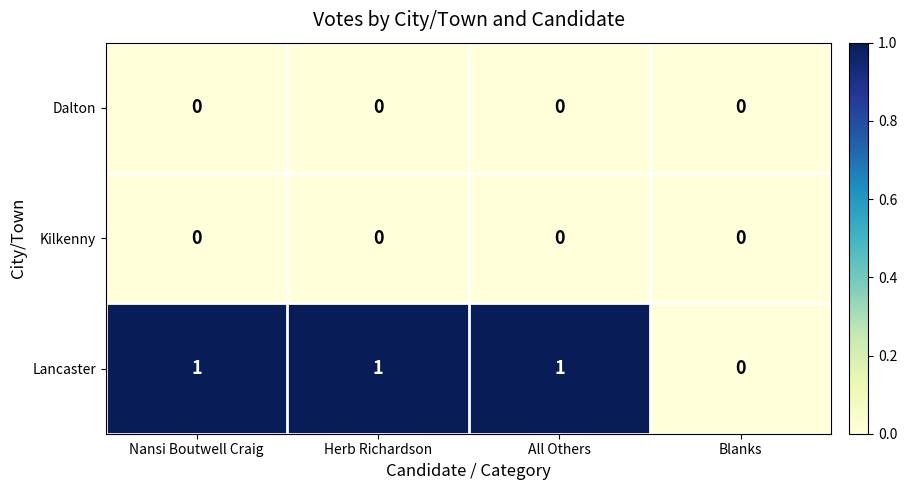

True or false: Kilkenny has a value of 0 at Nansi Boutwell Craig.

True